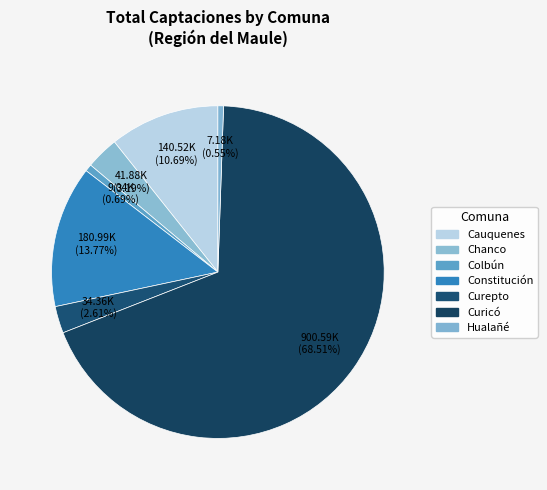

What portion of the pie excludes Chanco?

96.8%